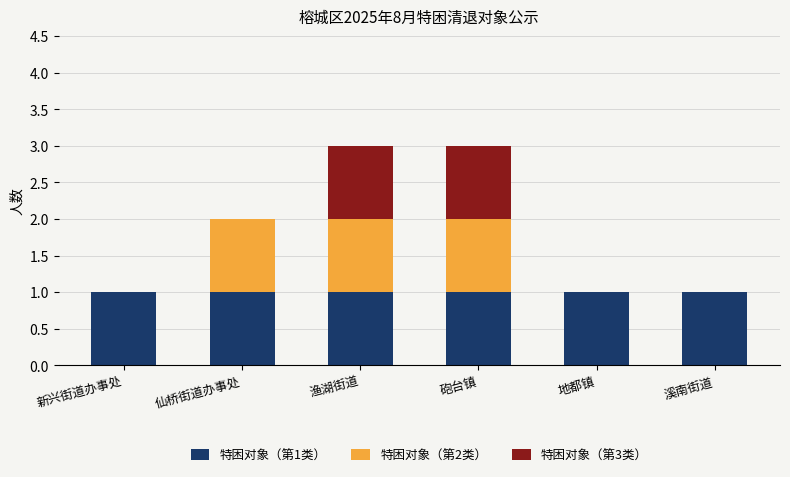

How many distinct data groups are displayed?

3